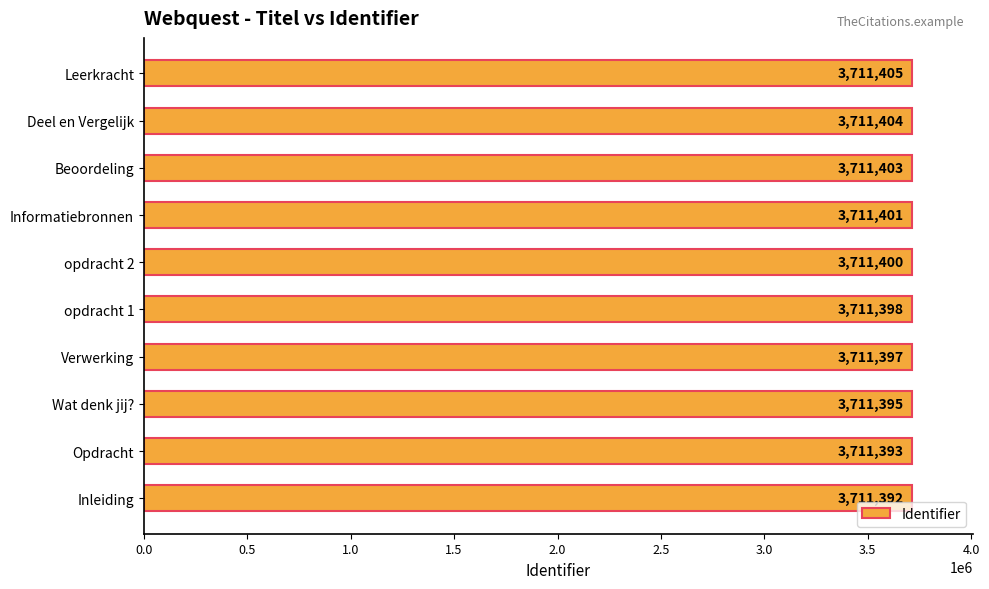

Rank the categories by value from highest to lowest.

Leerkracht, Deel en Vergelijk, Beoordeling, Informatiebronnen, opdracht 2, opdracht 1, Verwerking, Wat denk jij?, Opdracht, Inleiding